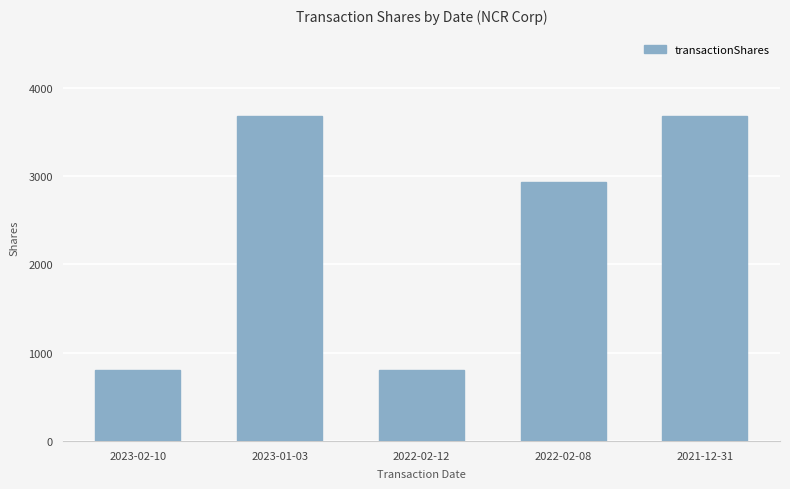

What is the minimum value shown in the chart?

804